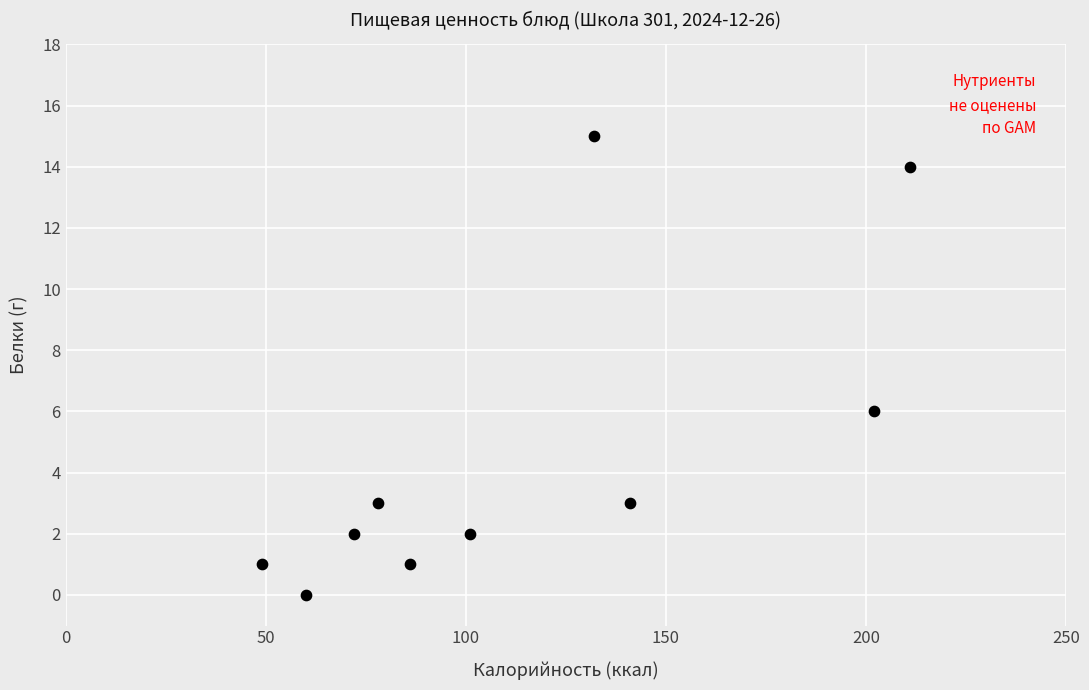

What is the average X value?

113